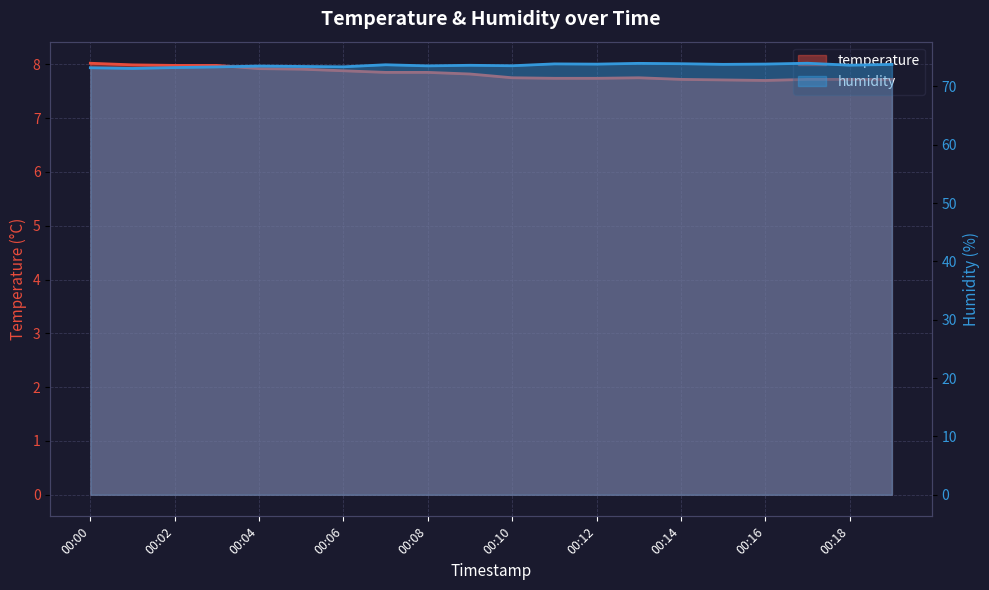

What is the difference between the maximum and second lowest values in the temperature series?

0.3